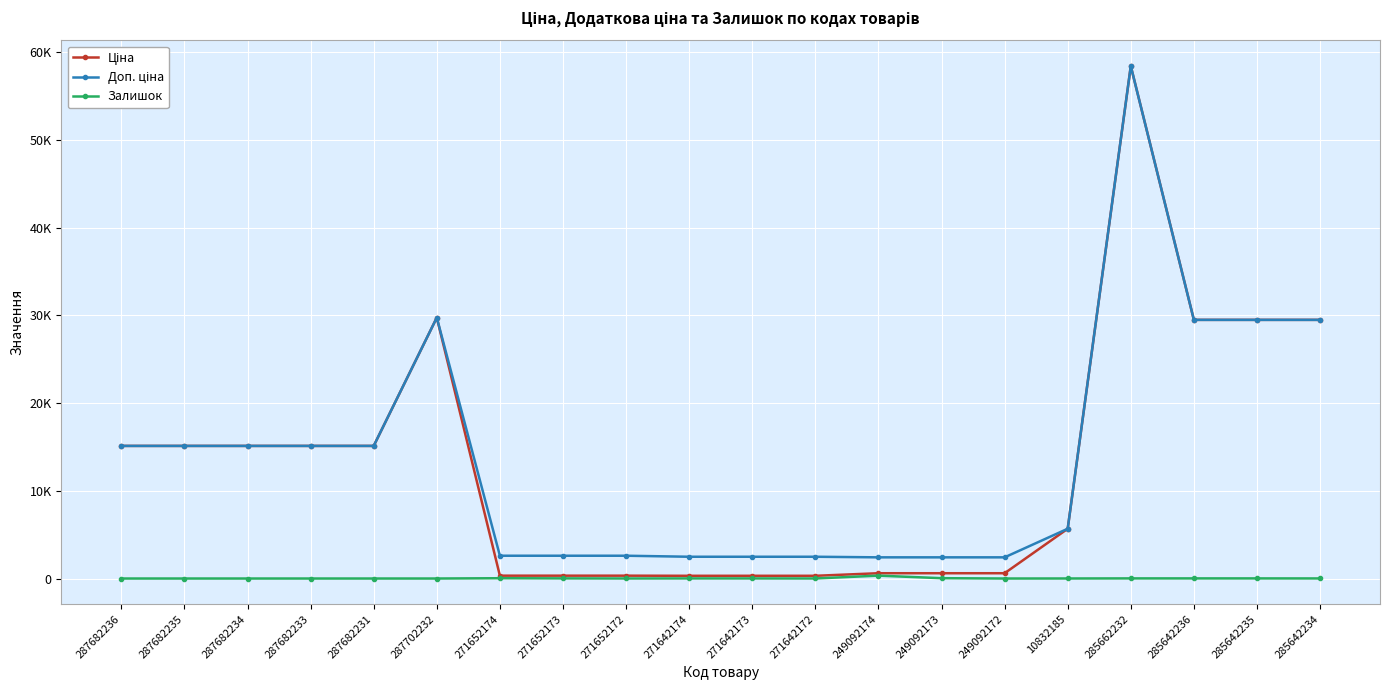

Does the chart have visible grid lines?

Yes